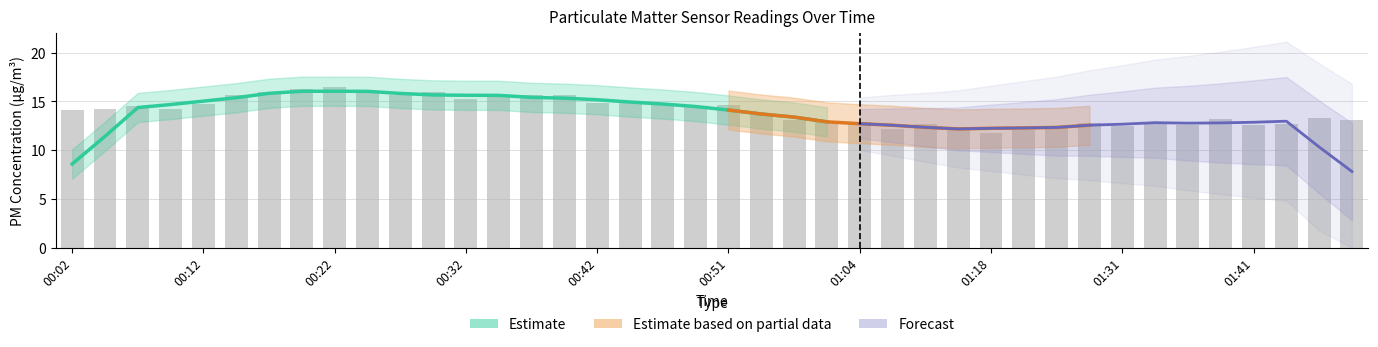

Approximately how many times larger is the value at 01:46 compared to 00:07?

0.9